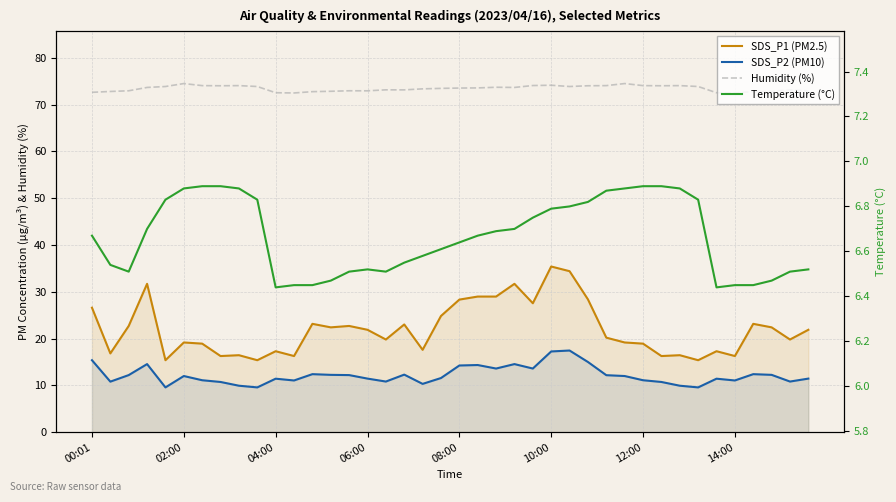

Reading right to left, transcribe all the data shown in this chart.

SDS_P1 (PM2.5): 21.9	19.8	22.4	23.1	16.3	17.3	15.4	16.4	16.3	18.9	19.2	20.2	28.4	34.4	35.4	27.6	31.7	29.0	29.0	28.3	24.8	17.6	23.0	19.8	21.9	22.7	22.4	23.1	16.3	17.3	15.4	16.4	16.3	18.9	19.2	15.4	31.7	22.7	16.8	26.6
SDS_P2 (PM10): 11.4	10.8	12.2	12.4	11.1	11.4	9.6	9.9	10.7	11.1	12.0	12.2	15.0	17.4	17.2	13.6	14.6	13.6	14.3	14.2	11.6	10.3	12.3	10.8	11.4	12.2	12.2	12.4	11.1	11.4	9.6	9.9	10.7	11.1	12.0	9.6	14.6	12.2	10.8	15.4
Humidity (%): 72.9	73.2	72.8	72.8	72.5	72.5	73.9	74.0	74.0	74.0	74.5	74.0	74.0	73.9	74.1	74.1	73.7	73.7	73.6	73.5	73.5	73.4	73.1	73.2	72.9	73.0	72.8	72.8	72.5	72.5	73.9	74.0	74.0	74.0	74.5	73.9	73.7	73.0	72.8	72.6
Temperature (°C): 6.5	6.5	6.5	6.5	6.5	6.4	6.8	6.9	6.9	6.9	6.9	6.9	6.8	6.8	6.8	6.8	6.7	6.7	6.7	6.6	6.6	6.6	6.5	6.5	6.5	6.5	6.5	6.5	6.5	6.4	6.8	6.9	6.9	6.9	6.9	6.8	6.7	6.5	6.5	6.7